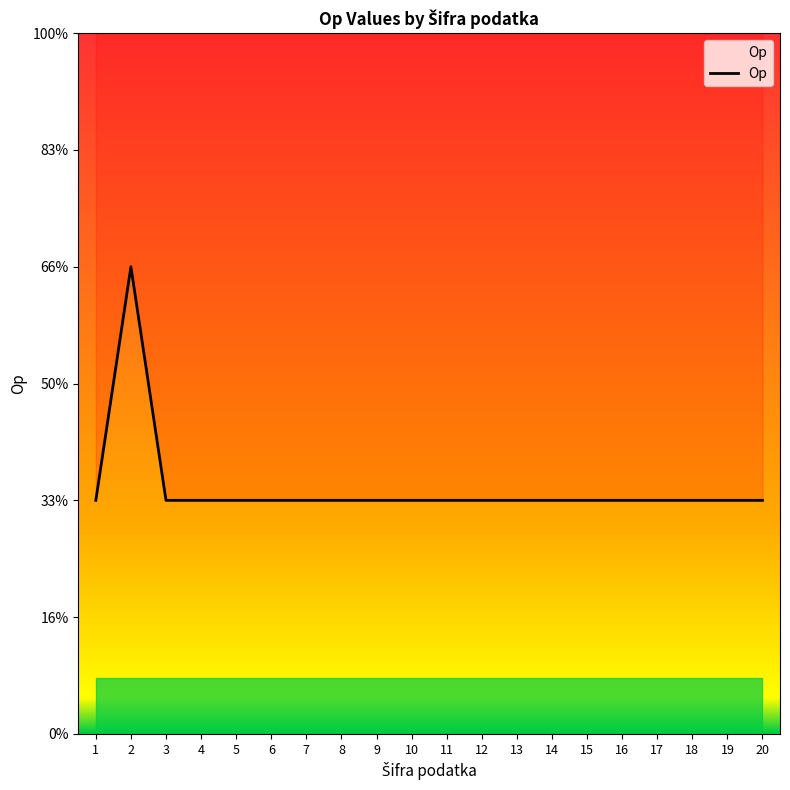

What is the value of the 3rd point from the left?

1